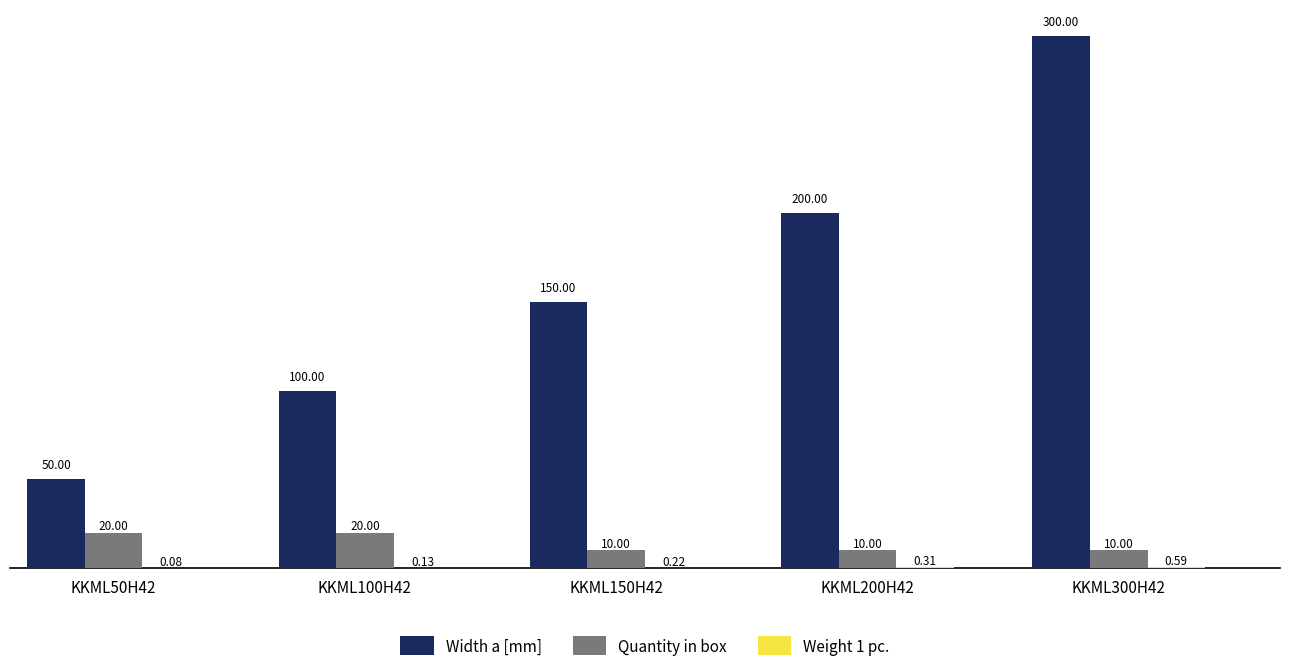

Between KKML50H42 and KKML150H42, which series saw the biggest shift?

Width a [mm]